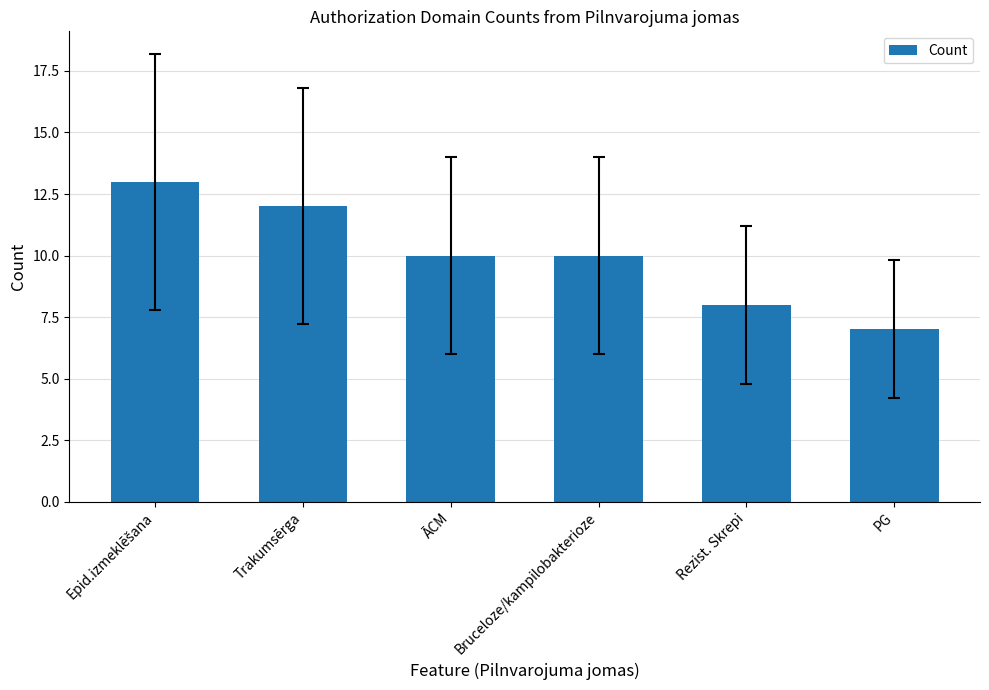

What position from the right is PG?

1